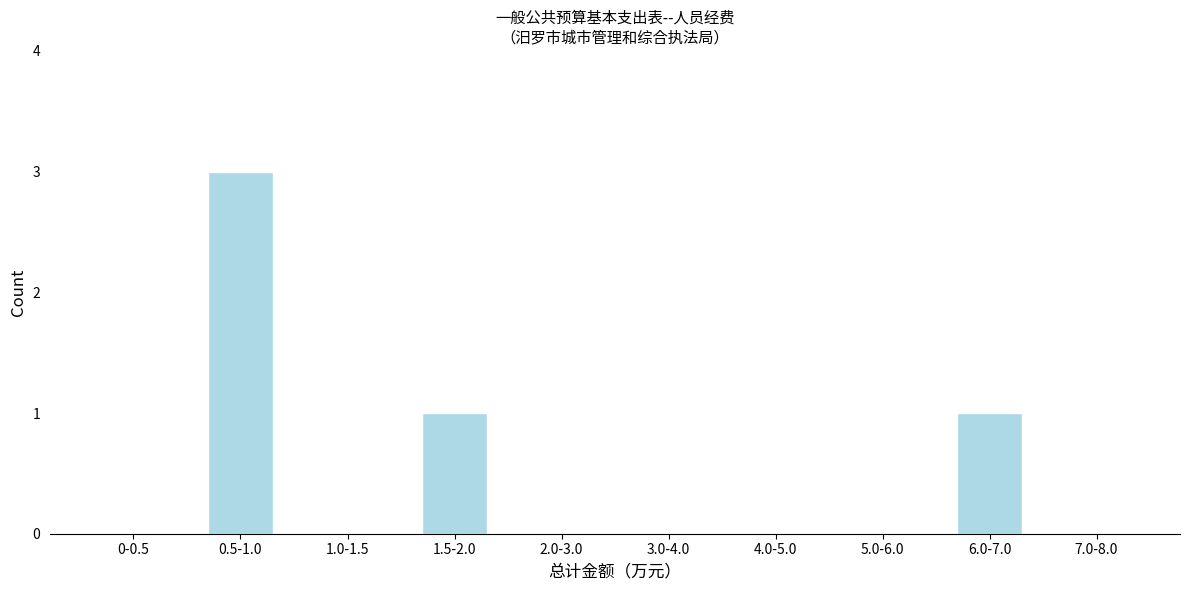

Reading left to right, extract all data points from this chart.

0-0.5=0	0.5-1.0=3	1.0-1.5=0	1.5-2.0=1	2.0-3.0=0	3.0-4.0=0	4.0-5.0=0	5.0-6.0=0	6.0-7.0=1	7.0-8.0=0